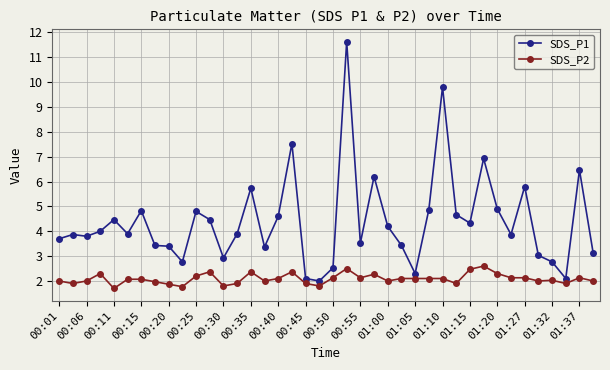

Rank the series by their average value, from lowest to highest.

SDS_P2, SDS_P1